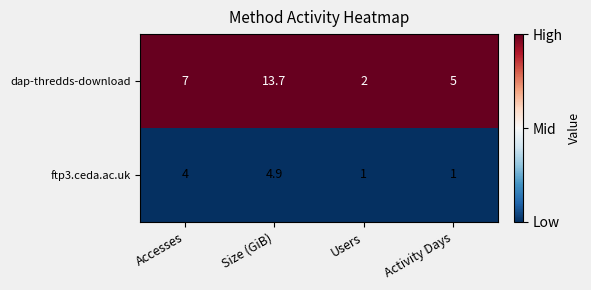

Which series has the widest spread of values?

dap-thredds-download